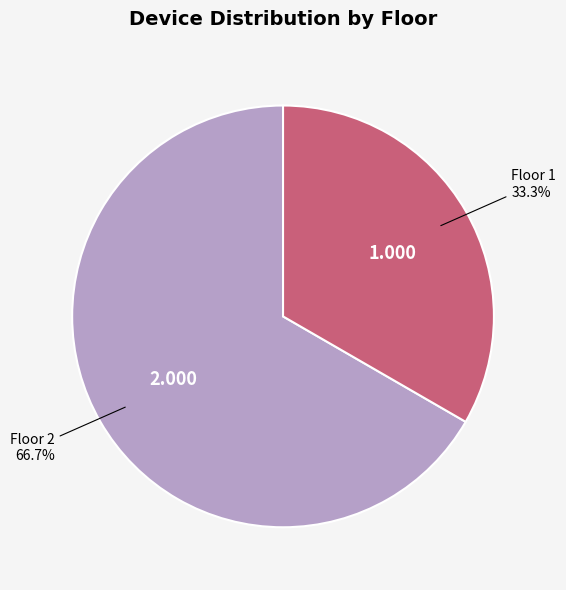

Is there a majority slice in this chart?

Yes